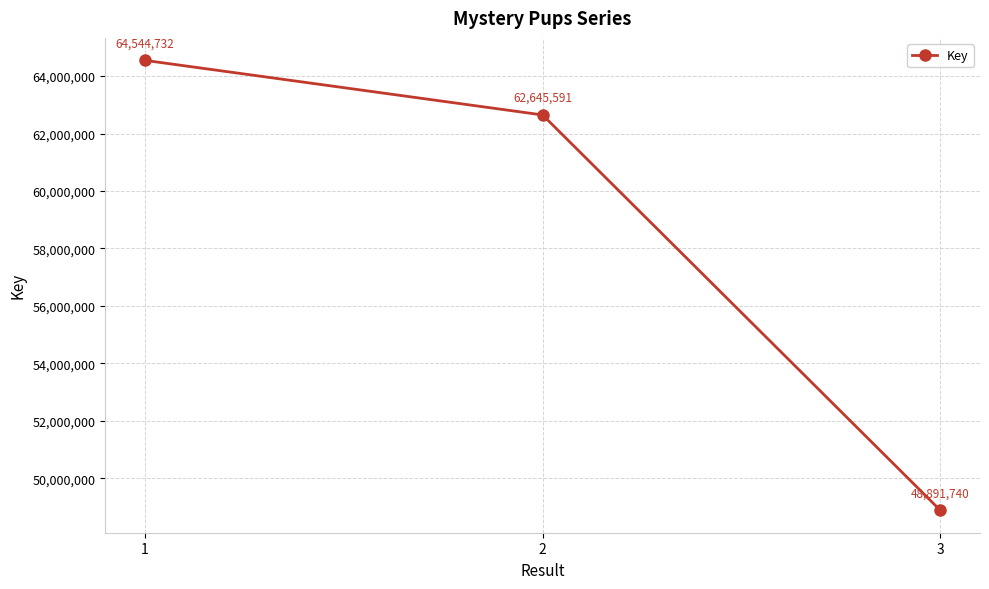

Which category has the highest value across all series?

1